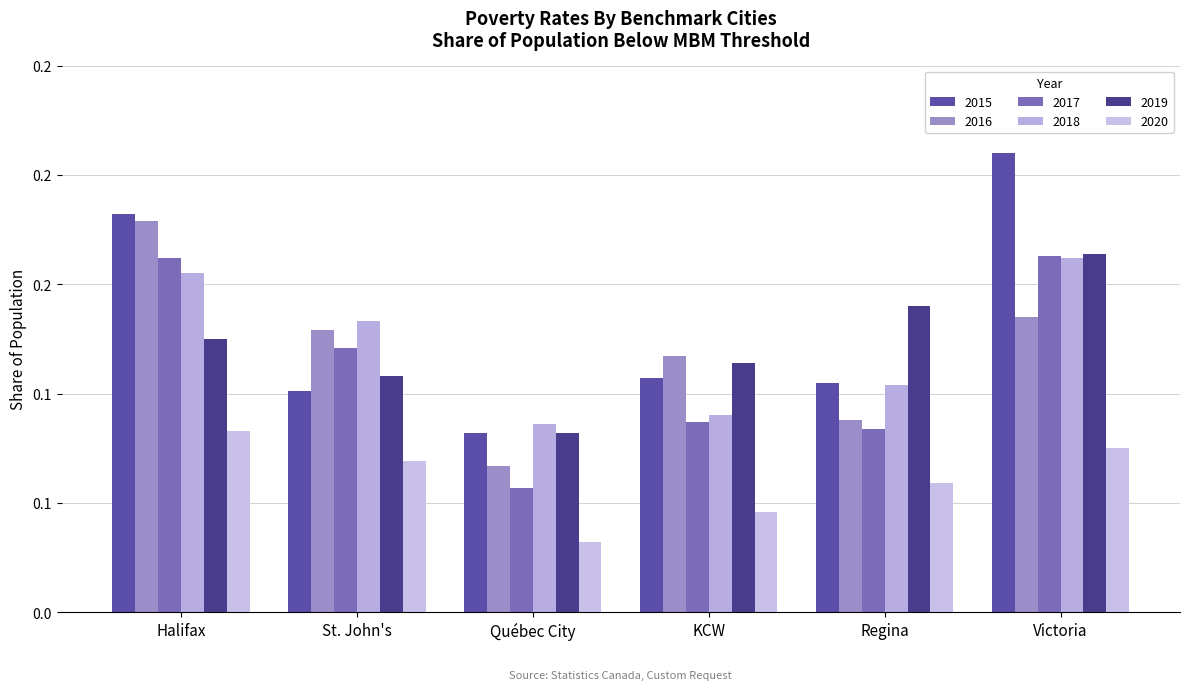

At Halifax, list the series in order from smallest to largest.

2020, 2019, 2018, 2017, 2016, 2015